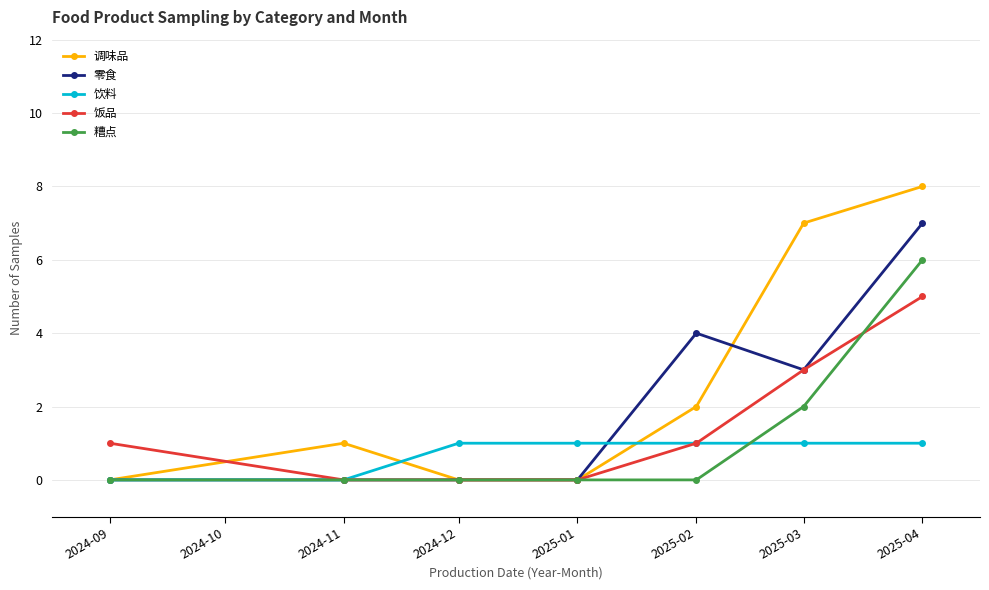

Read the 饮料 value at 2025-01.

1